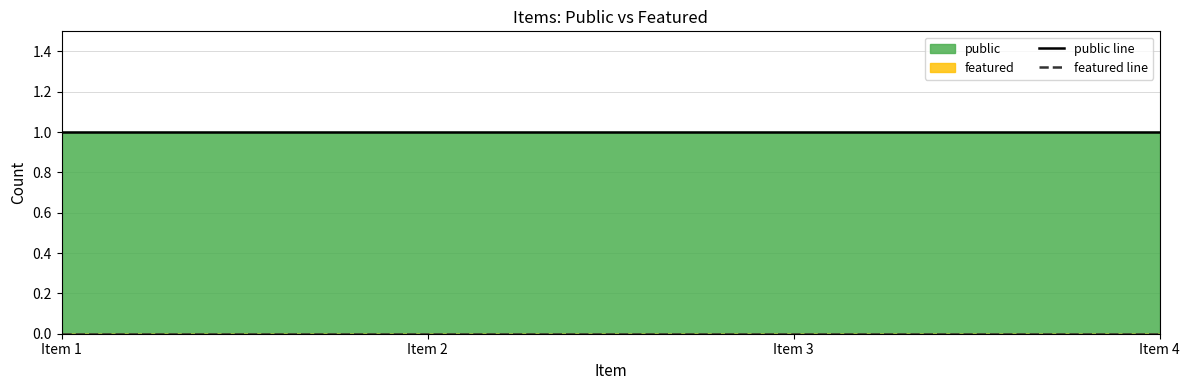

List the series in order of their peak value, lowest first.

featured line, public line